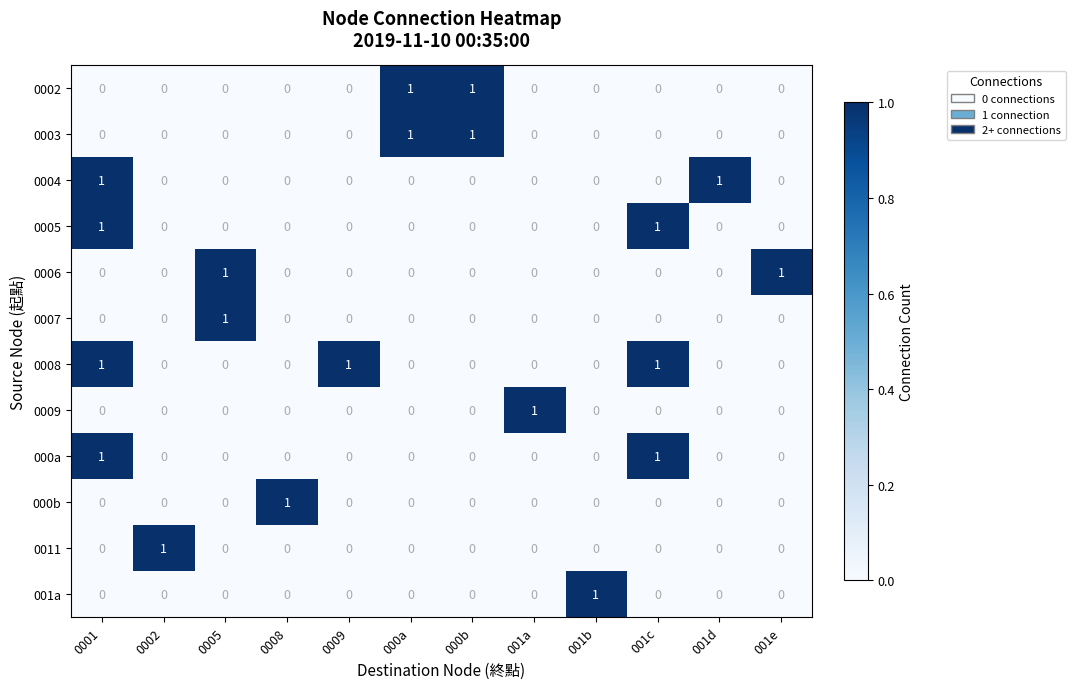

How many categories are shown in the chart?

12